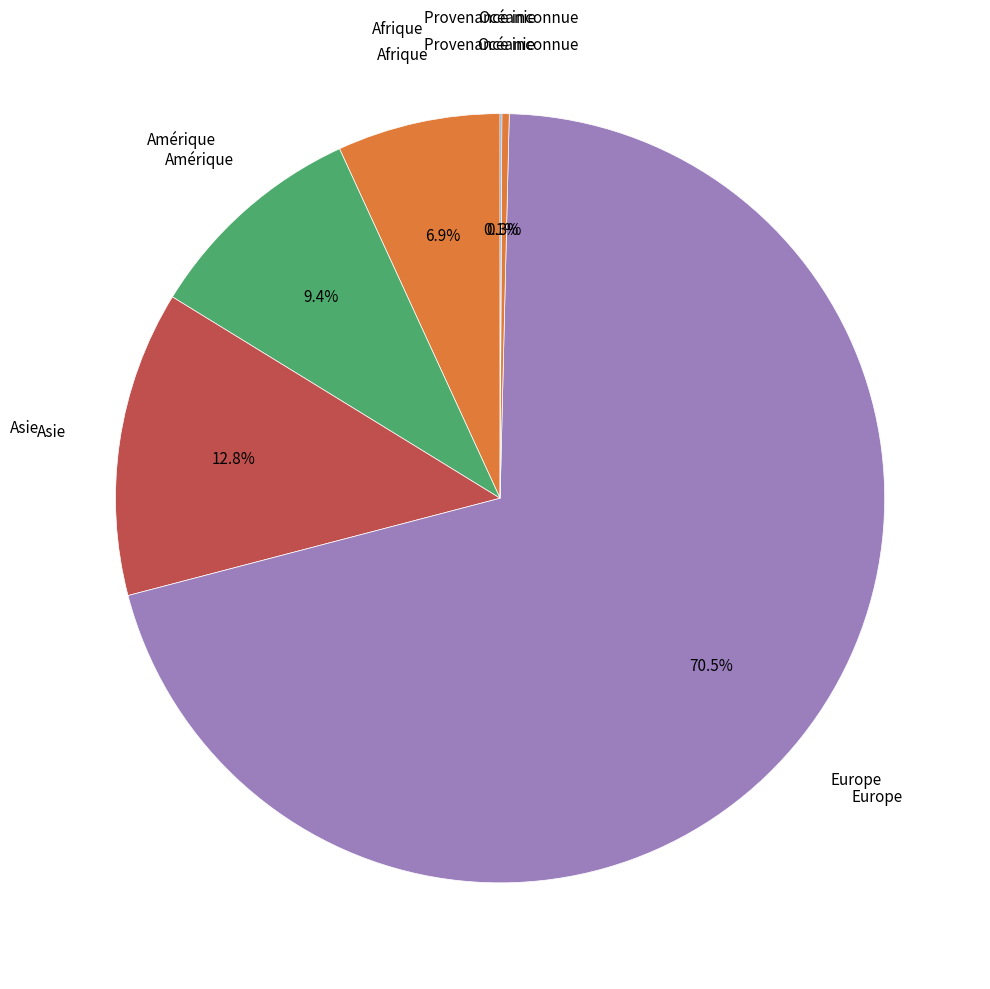

Which slice represents more than half of the pie?

Europe